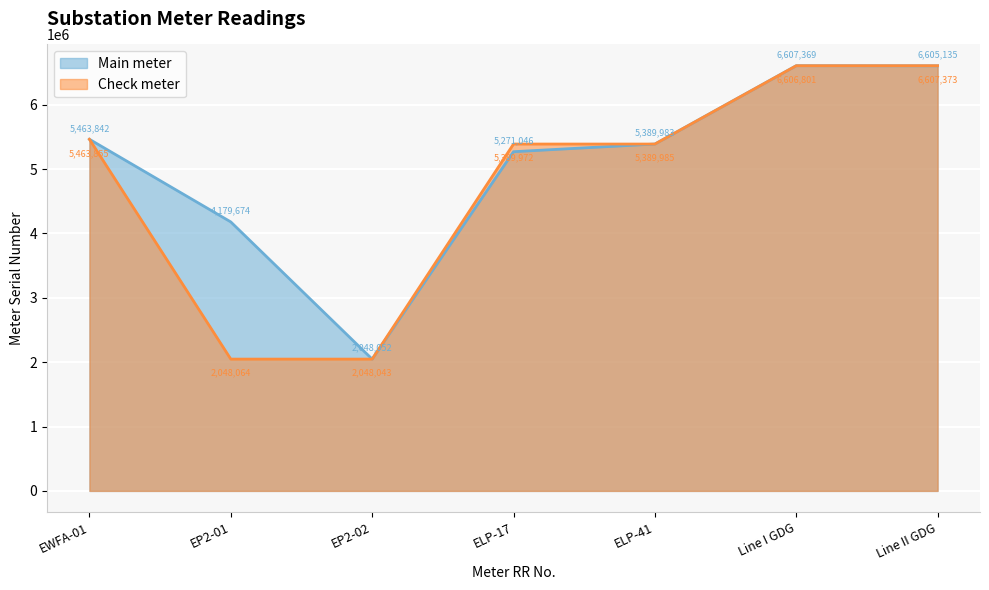

How many lines are shown in the chart?

2